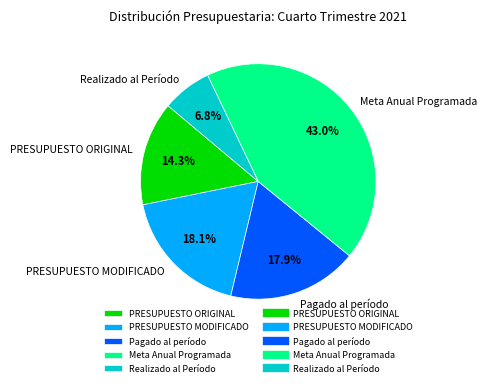

The PRESUPUESTO MODIFICADO slice represents 18% of the pie. True or false?

True